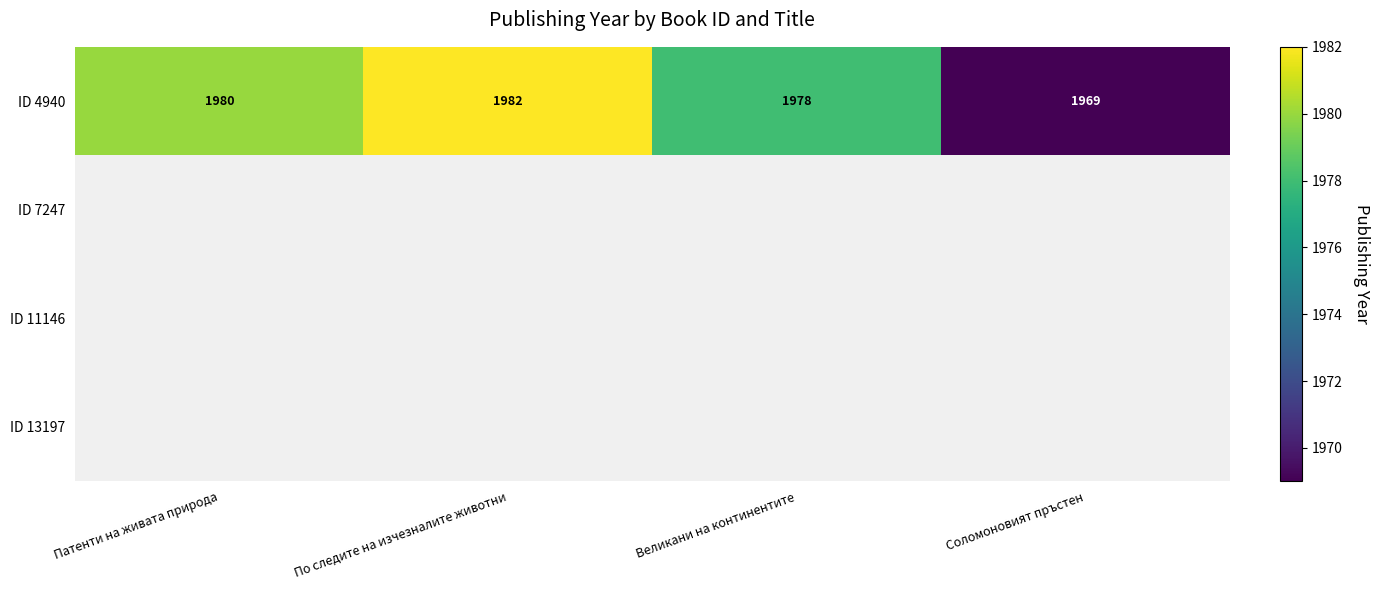

The value of ID 4940 at Соломоновият пръстен is 1969. True or false?

True